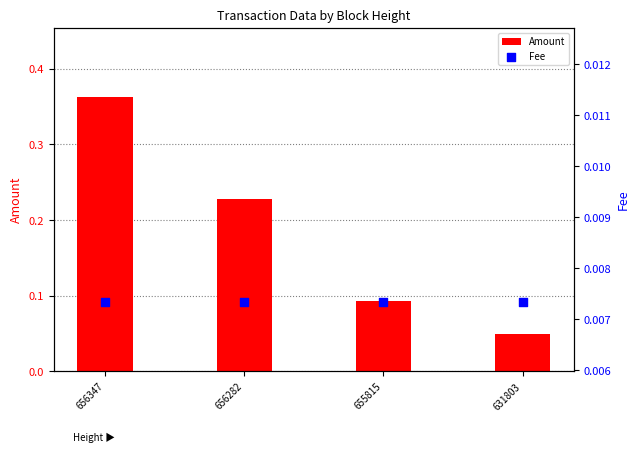

At how many categories does at least one series exceed 0?

4